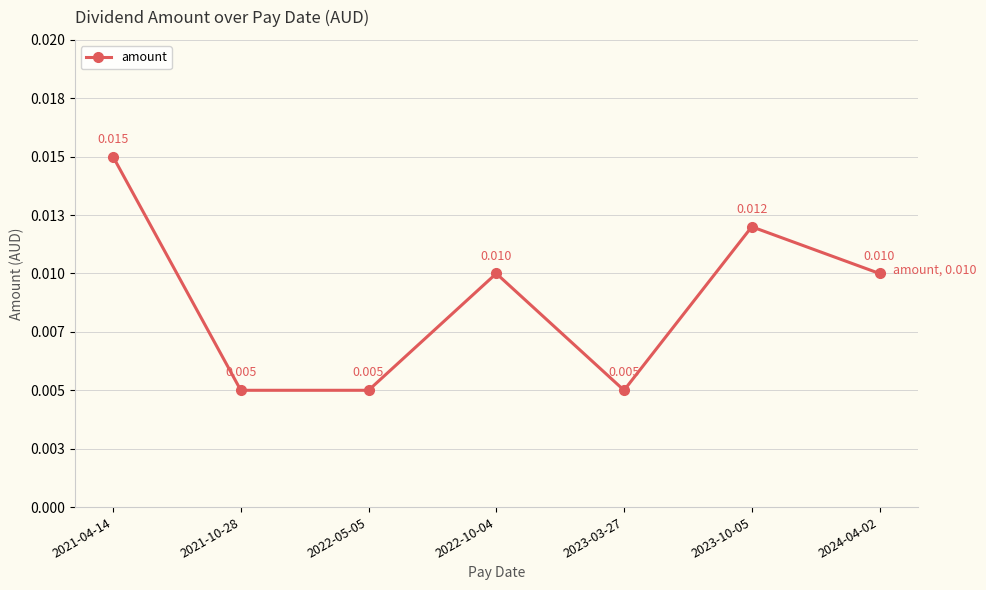

What is the label of the 6th point from the right?

2021-10-28